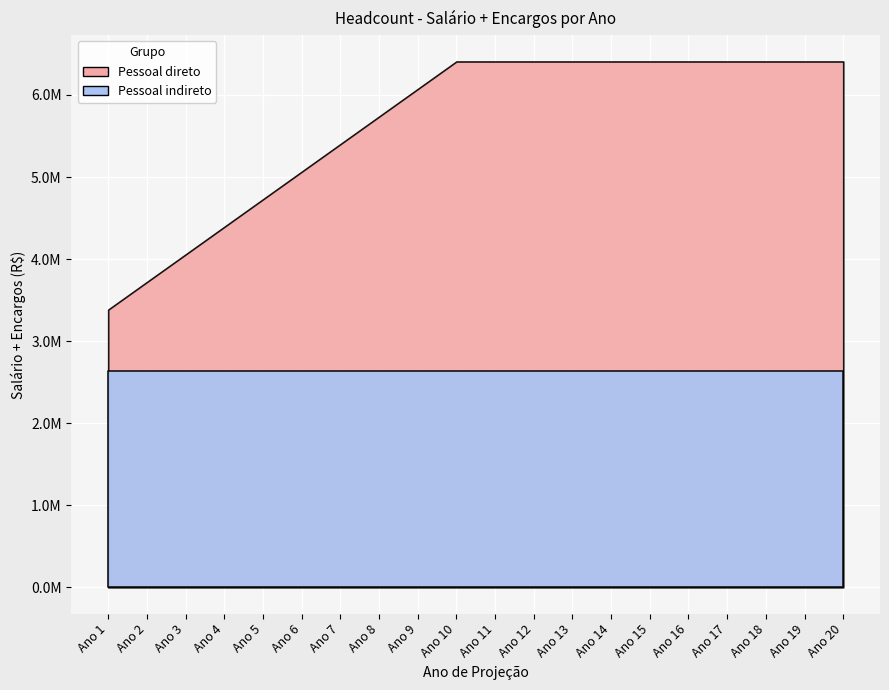

What is the value of the Pessoal direto point at the 12th from the left?

6408000